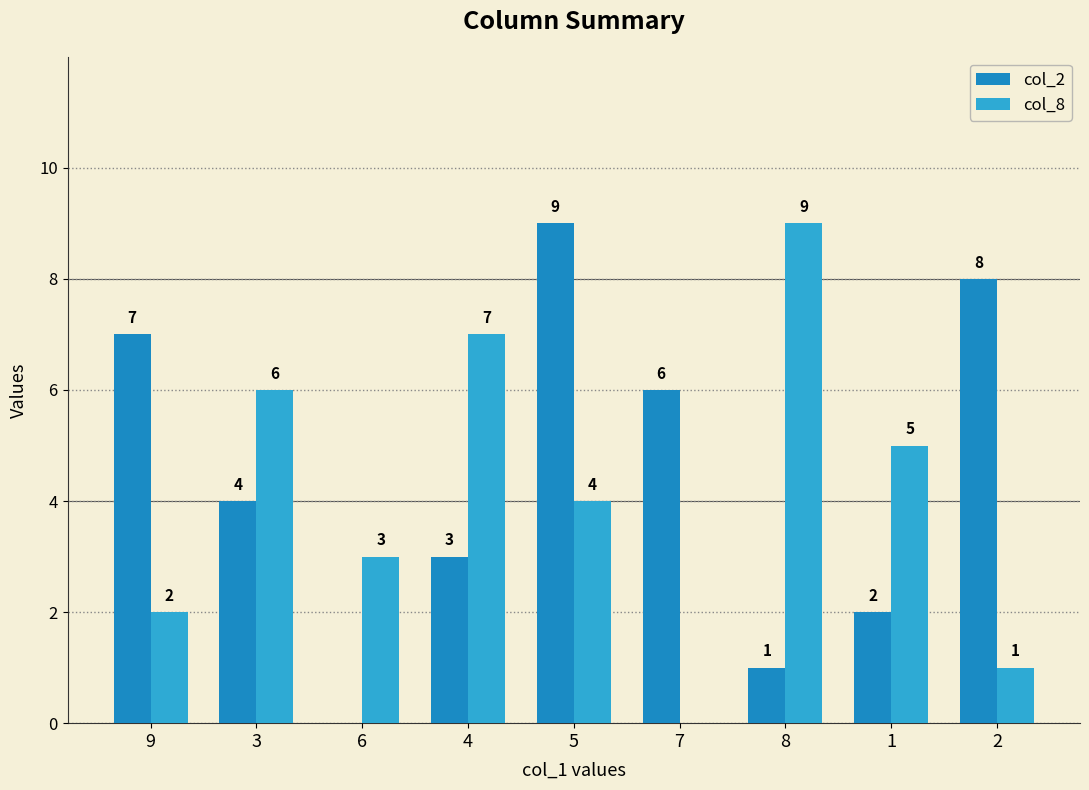

Which series has the largest total across all categories?

col_2